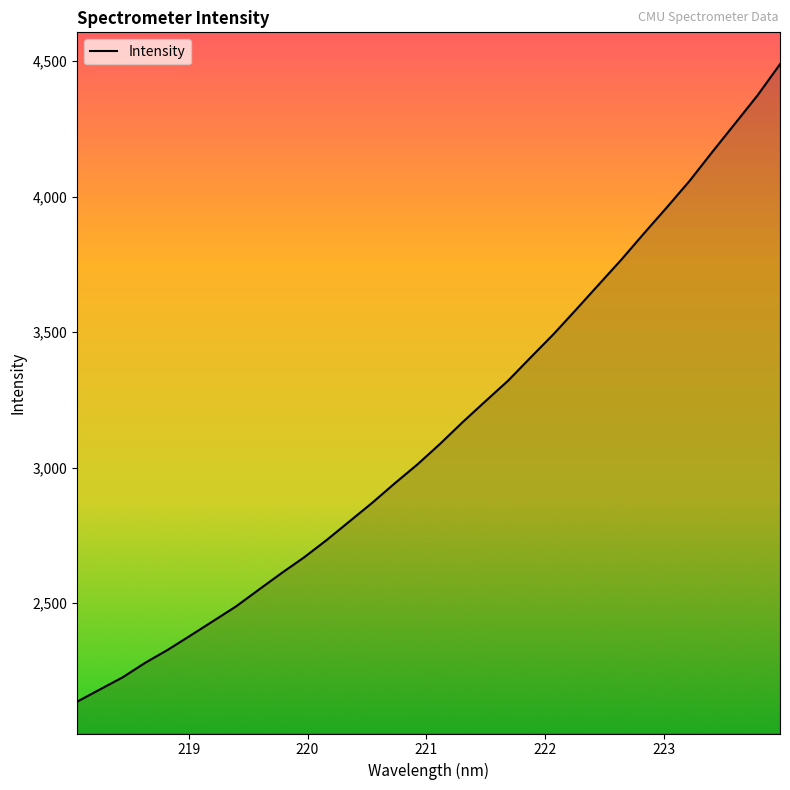

Does the chart display data point markers on the line(s)?

No